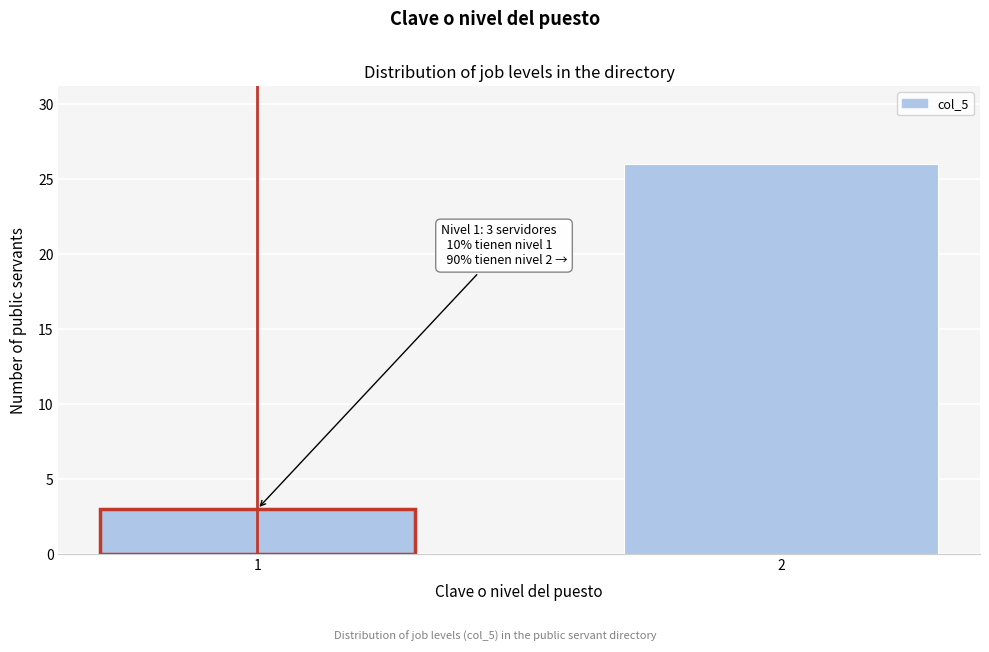

Reading left to right, extract all data points from this chart.

1=3	2=26